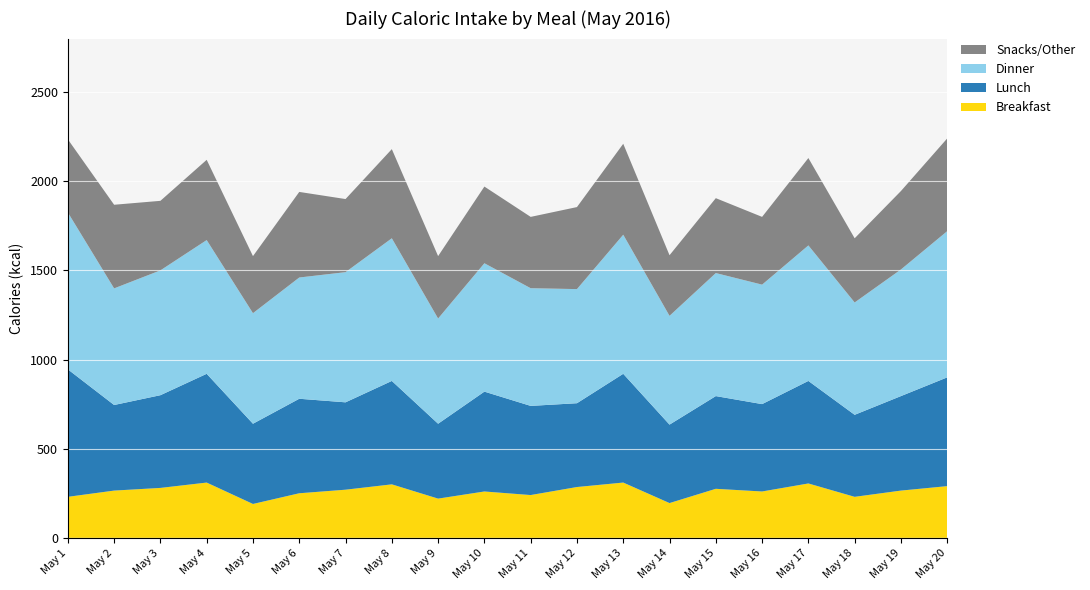

Reading left to right, extract all data points from this chart.

Breakfast: 230	265	280	310	190	250	270	300	220	260	240	285	310	195	275	260	305	230	265	290
Lunch: 715	480	520	610	450	530	490	580	420	560	500	470	610	440	520	490	575	460	530	610
Dinner: 880	654	700	750	620	680	730	800	590	720	660	640	780	610	690	670	760	630	710	820
Snacks/Other: 410	469	390	450	320	480	410	500	350	430	400	460	510	340	420	380	490	360	440	520